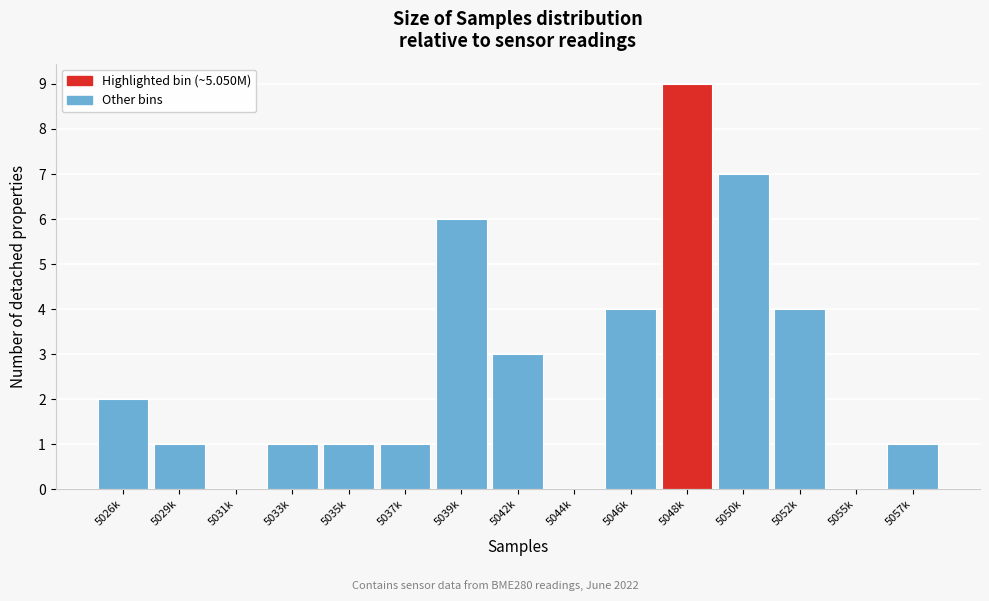

Reading left to right, transcribe all the data shown in this chart.

5026k=2	5029k=1	5031k=0	5033k=1	5035k=1	5037k=1	5039k=6	5042k=3	5044k=0	5046k=4	5048k=9	5050k=7	5052k=4	5055k=0	5057k=1